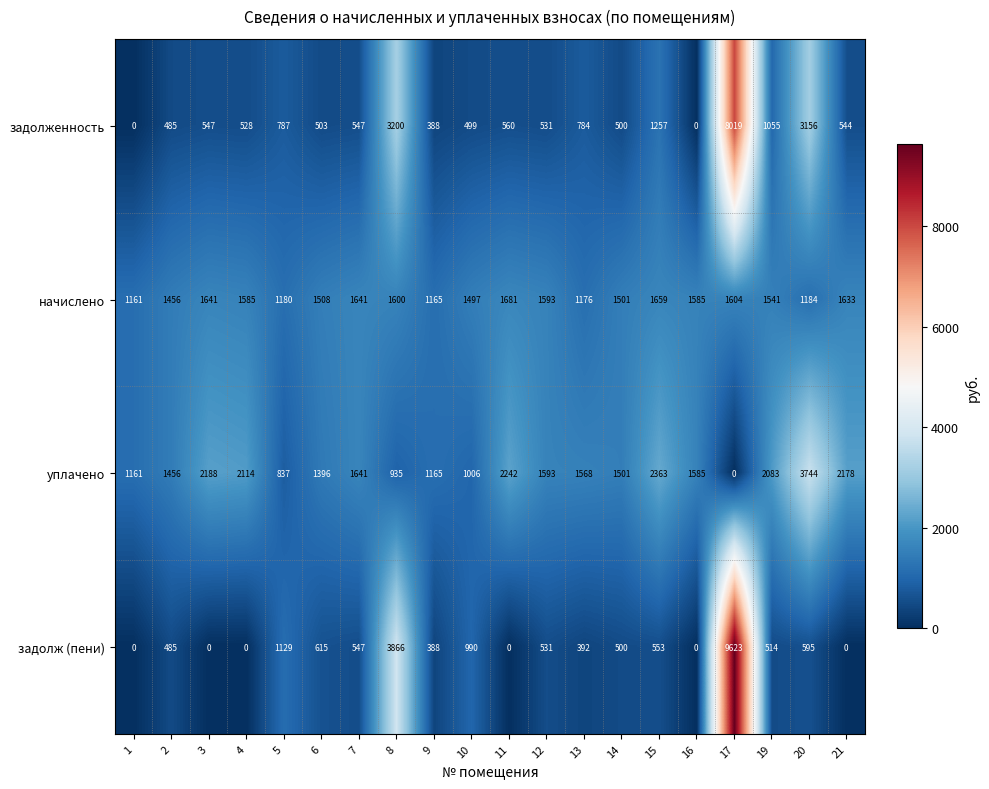

How many values in the задолж (пени) series are below 514?

10